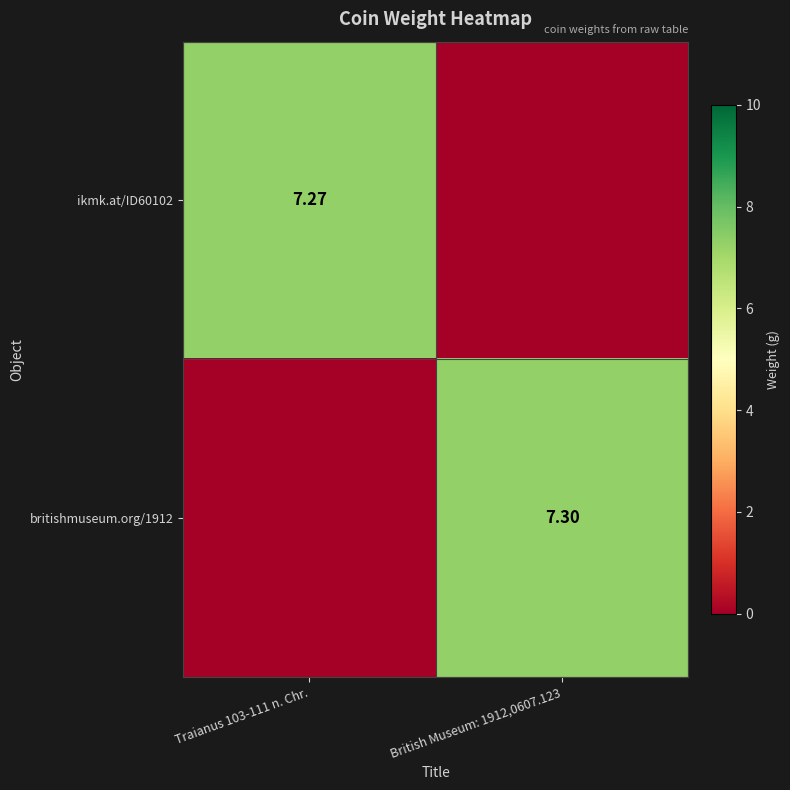

Is the value of britishmuseum.org/1912 at British Museum: 1912,0607.123 greater than the value of ikmk.at/ID60102 at Traianus 103-111 n. Chr.?

Yes